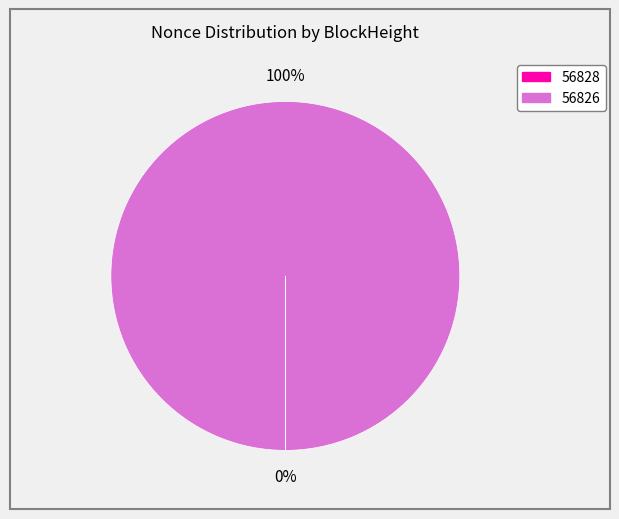

True or false: 56826 accounts for 100% of the total.

True